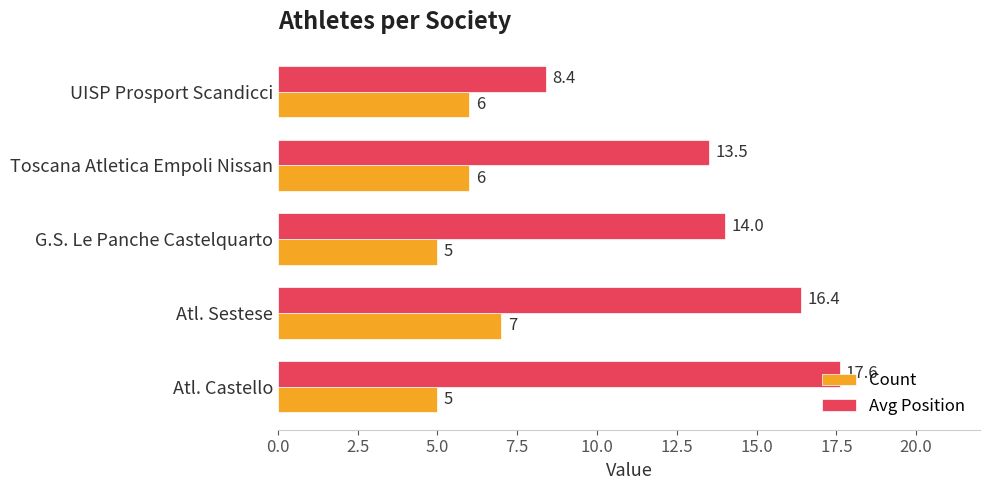

What is the highest value of the Avg Position series?

17.6